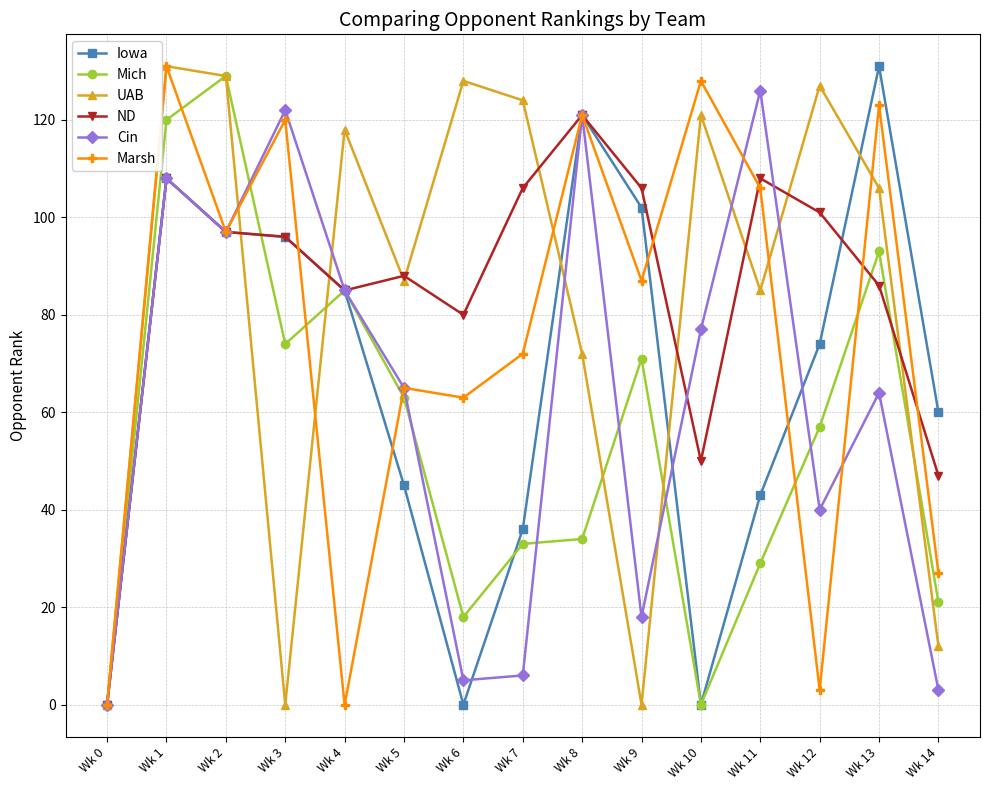

What is the spread (max minus min) of values at Wk 11?

97